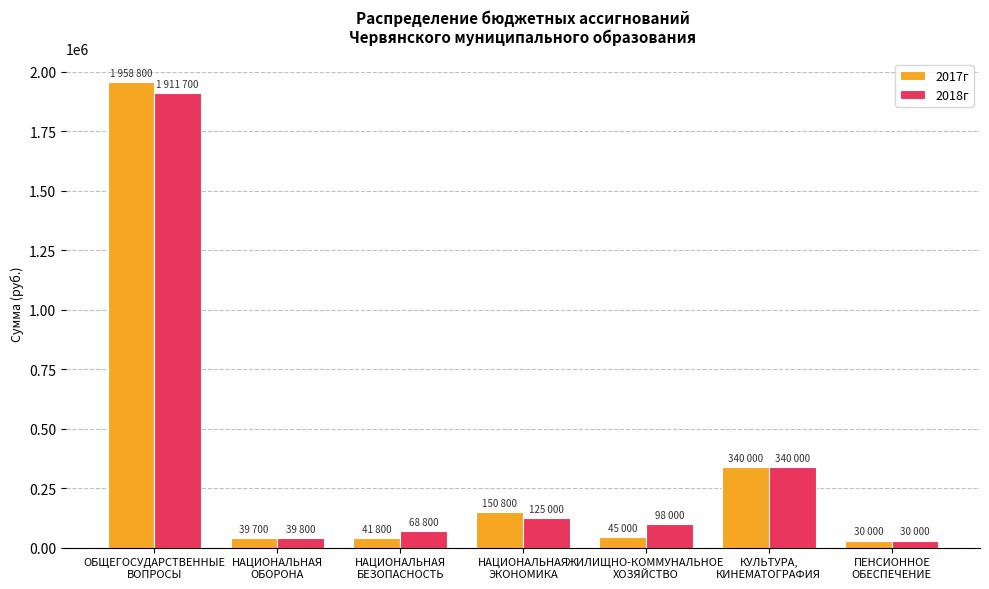

What is the maximum value for 2017г?

1958800